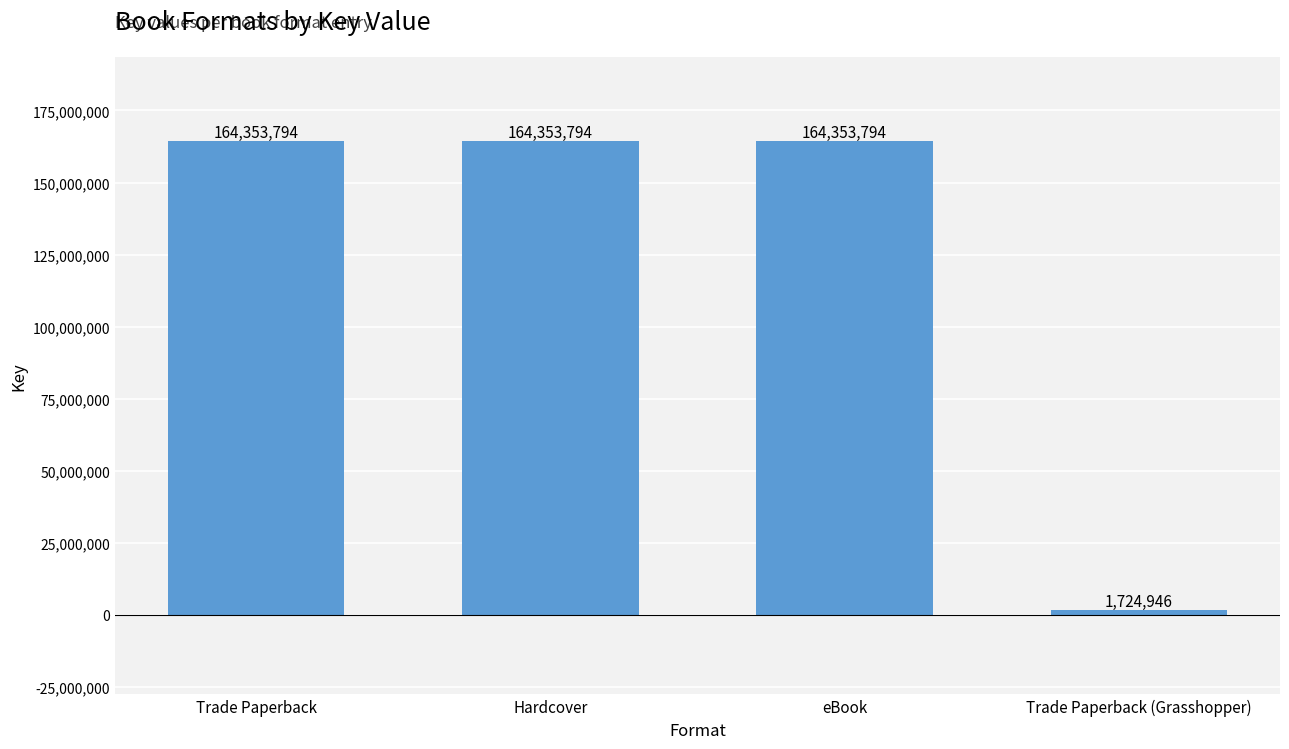

What is the change in value from eBook to Trade Paperback (Grasshopper)?

-162628848